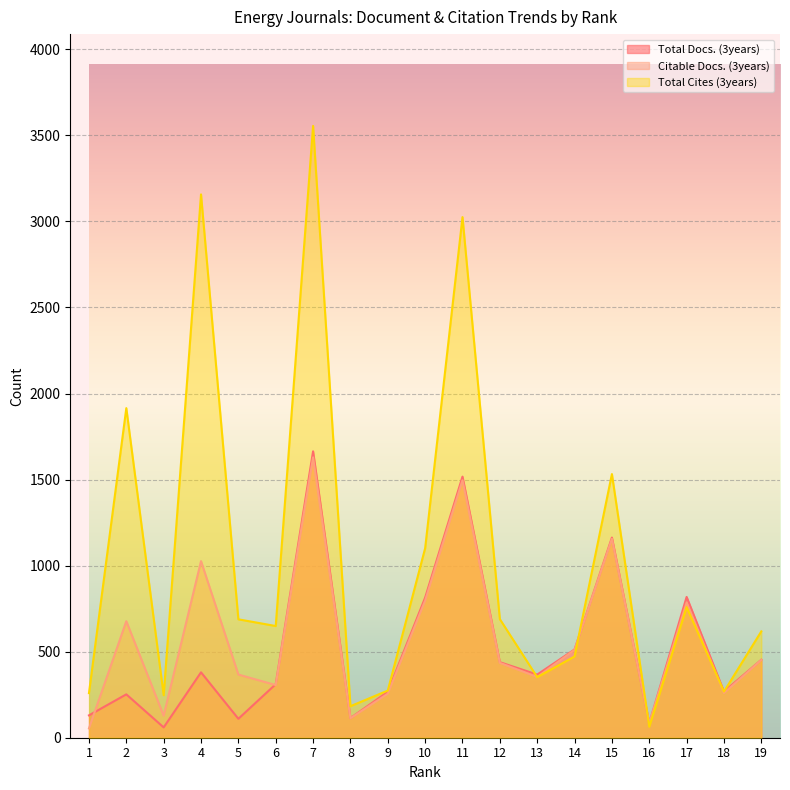

How many lines are shown in the chart?

3